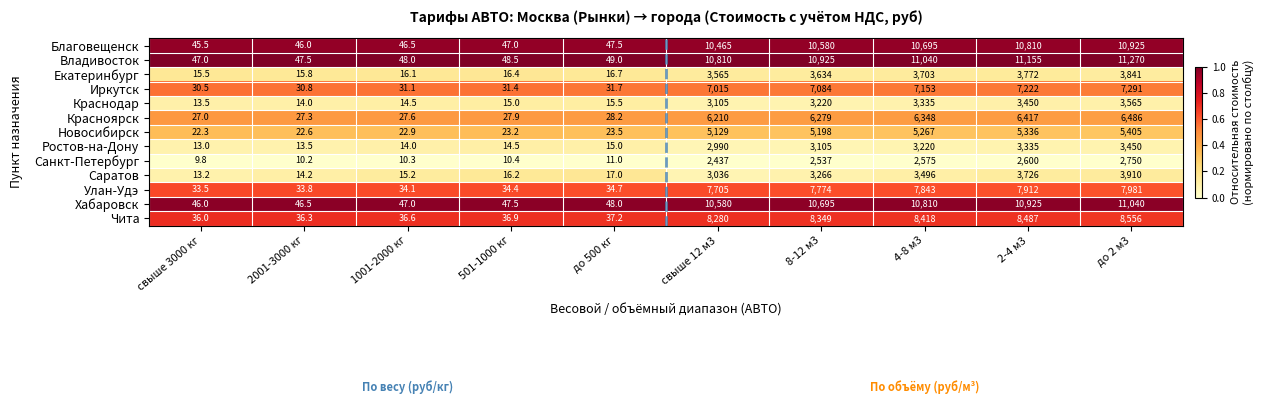

Which category has the highest value in the Иркутск series?

до 2 м3